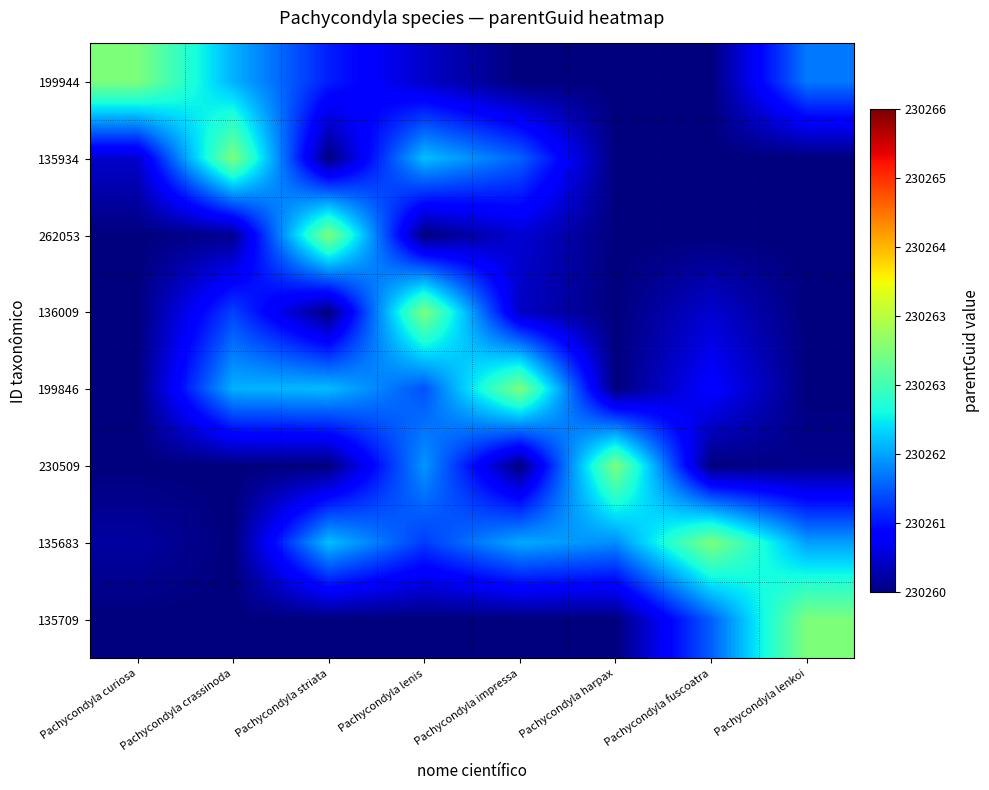

What is the smallest value displayed?

230260.0